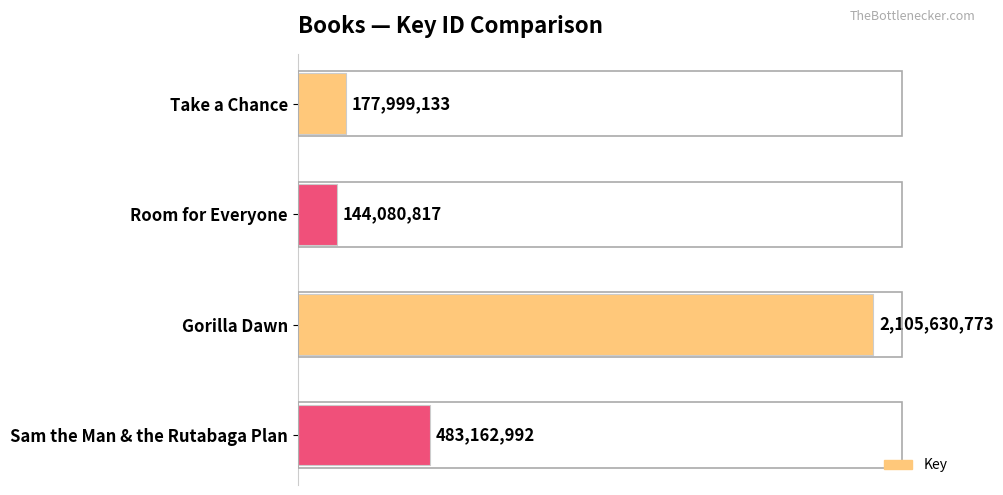

List the labels in order of value, smallest first.

Room for Everyone, Take a Chance, Sam the Man & the Rutabaga Plan, Gorilla Dawn